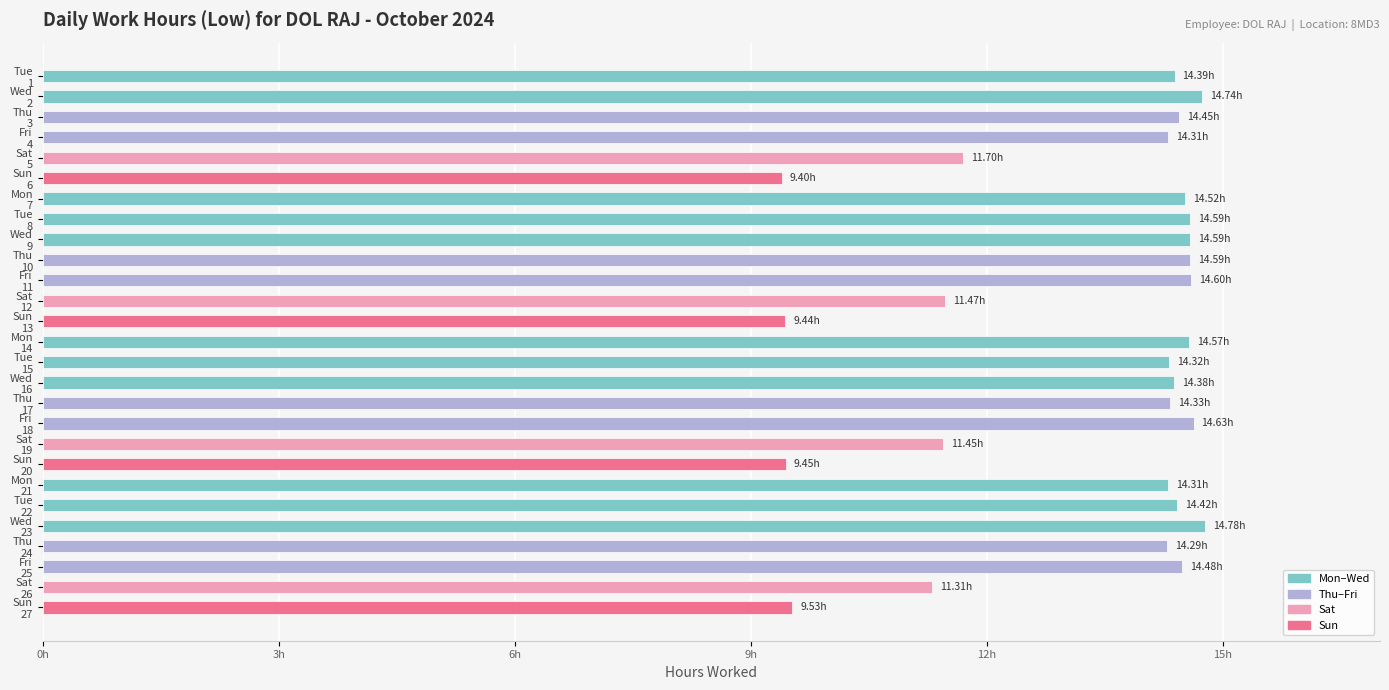

Are the bars horizontal?

Yes